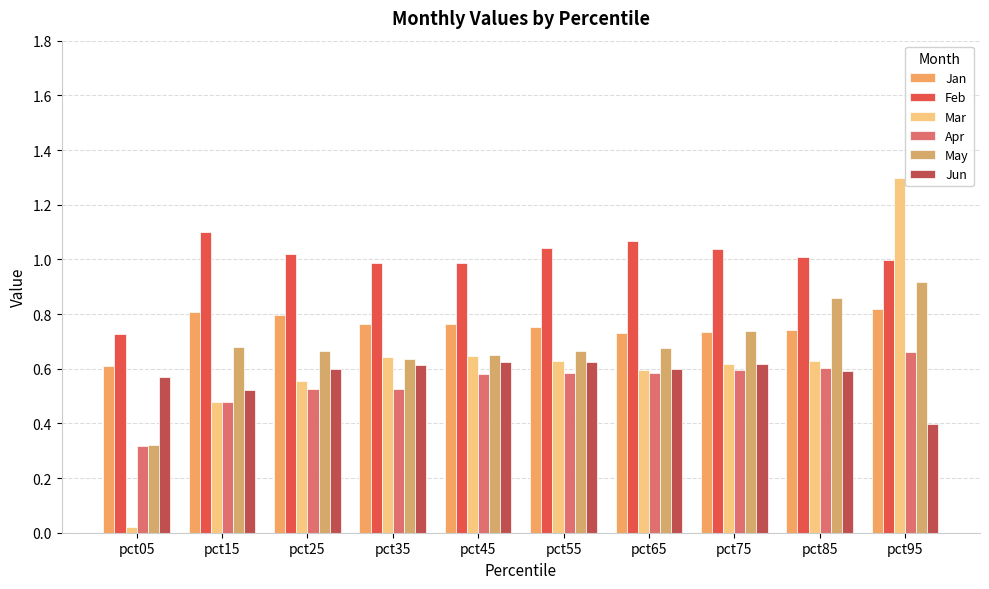

Between pct35 and pct55, which series saw the biggest shift?

Apr